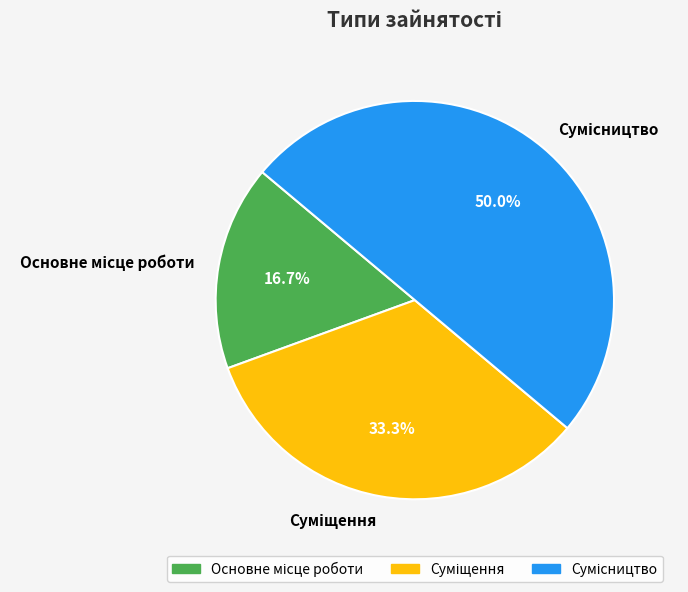

The Основне місце роботи slice represents 11% of the pie. True or false?

False